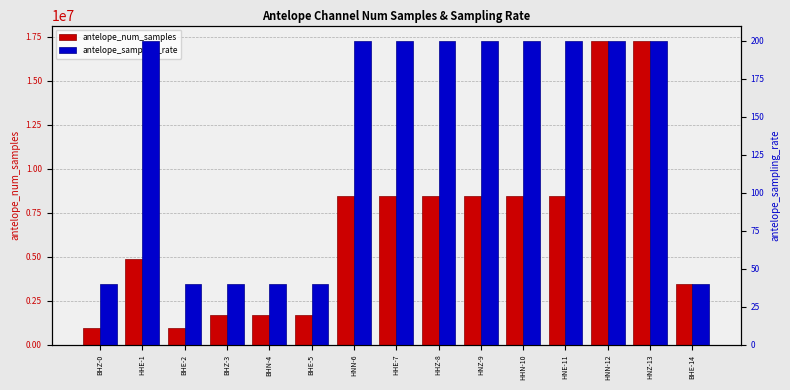

What is the maximum value shown in the chart?

17280000